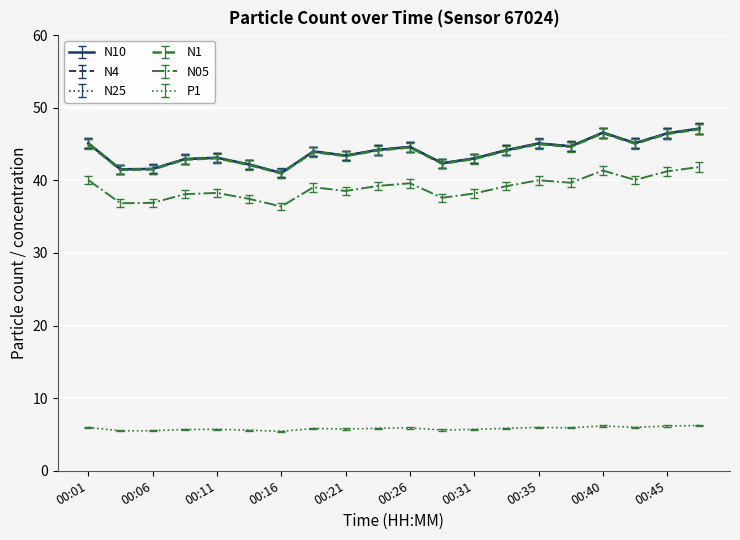

What is the sum of all N1 values?

876.9